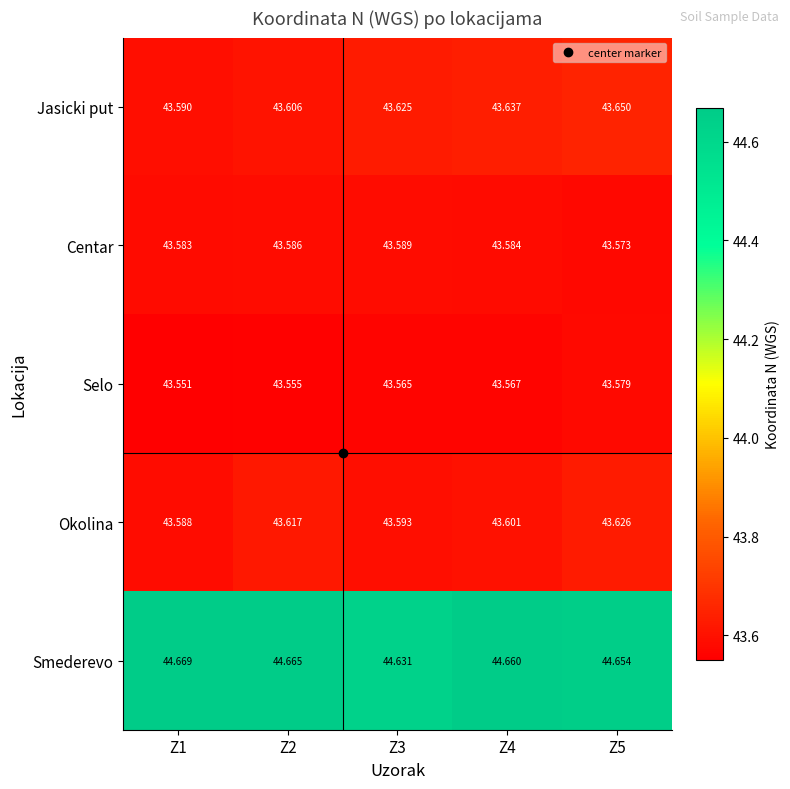

How many distinct data groups are displayed?

5